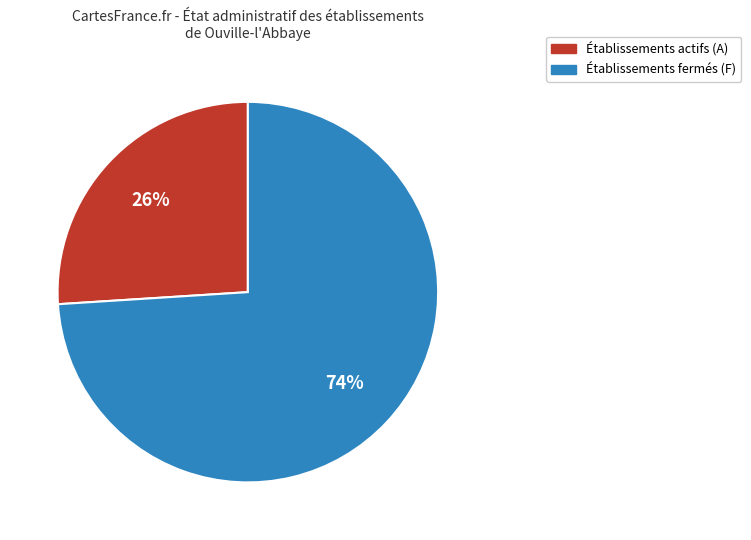

To the nearest percent, what is the difference between the largest and smallest slice percentages?

48%